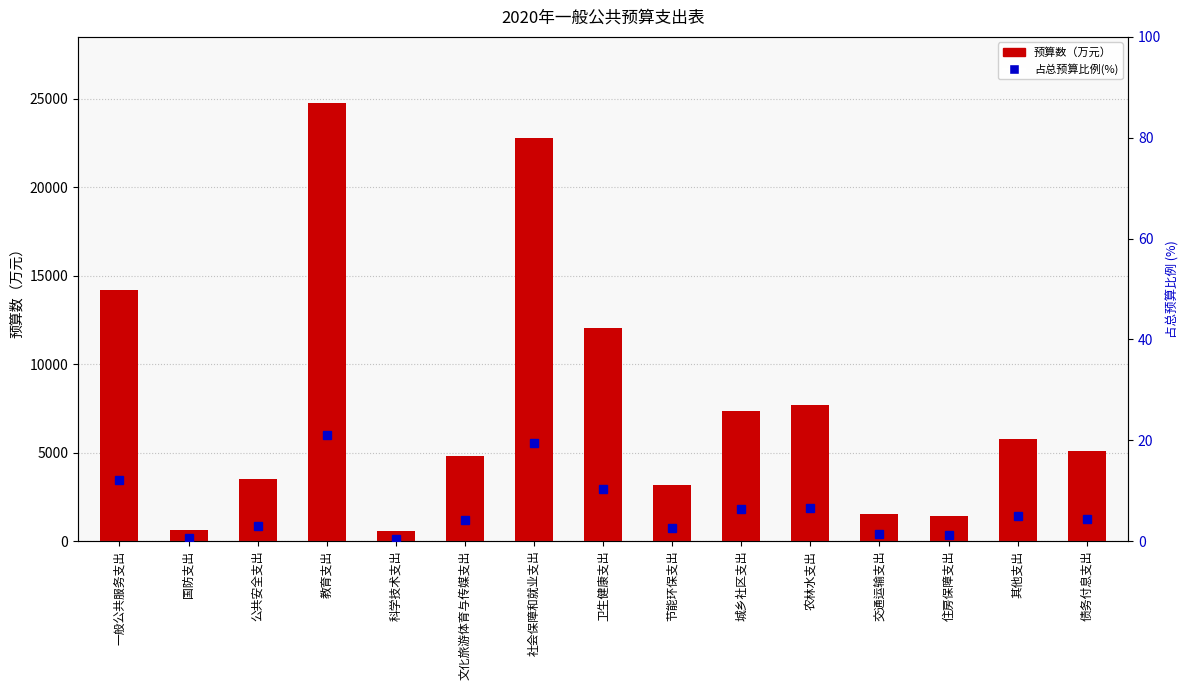

Reading right to left, extract all data points from this chart.

预算数（万元）: 5100.0	5773.0	1437.0	1549.0	7666.0	7358.0	3146.0	12011.0	22778.0	4819.0	547.0	24769.0	3518.0	613.0	14208.0
占总预算比例(%): 4.3	4.9	1.2	1.3	6.5	6.3	2.7	10.2	19.4	4.1	0.5	21.1	3.0	0.5	12.1